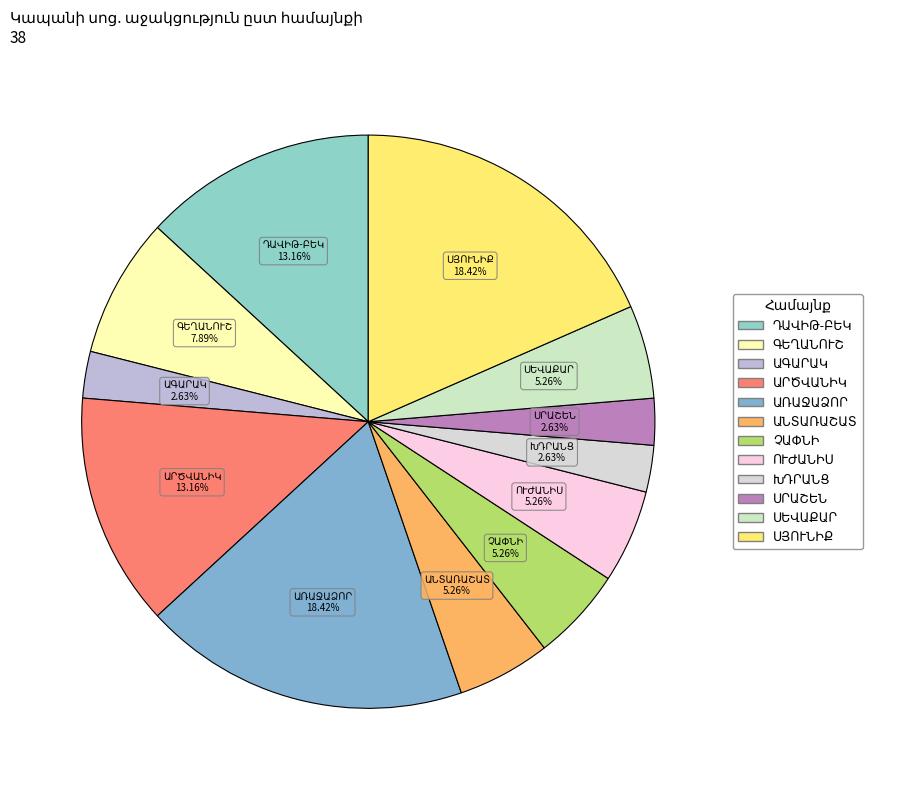

Is there any slice that represents more than half of the pie?

No